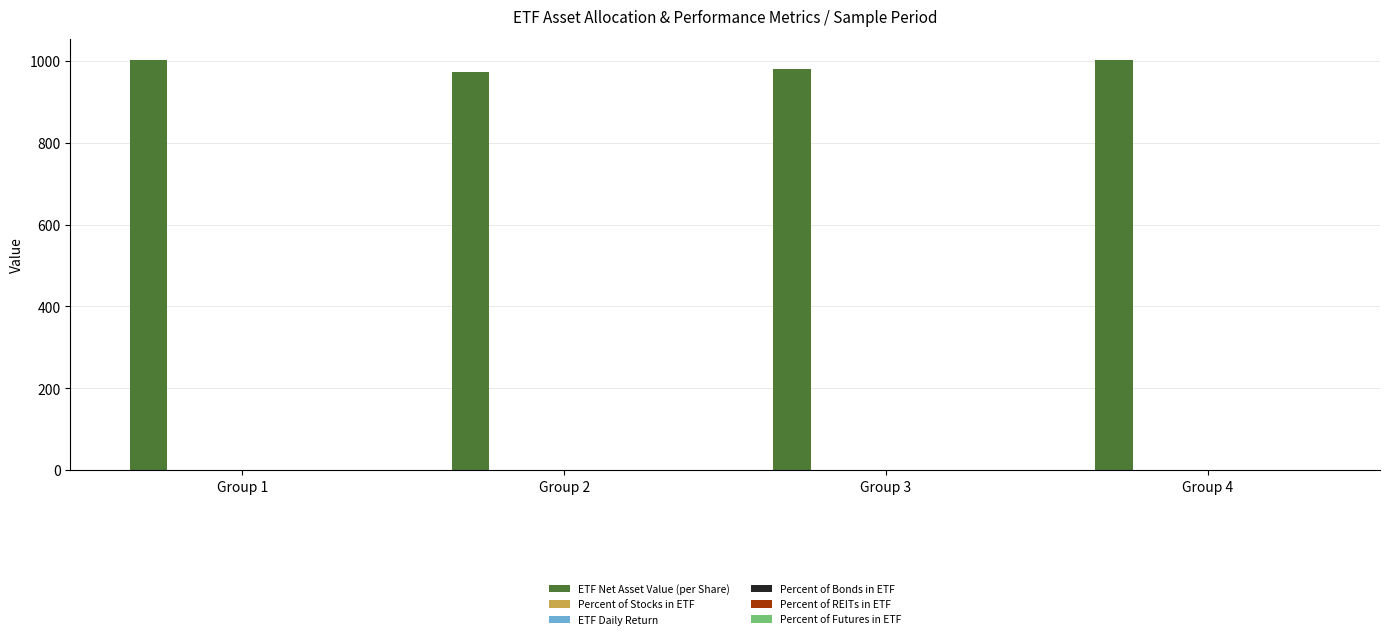

Does the chart contain stacked bars?

No